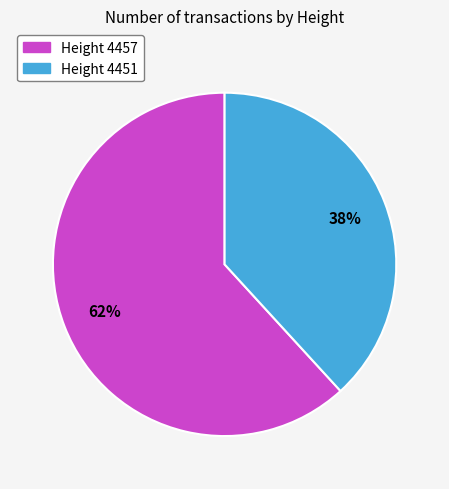

Is there any slice that represents more than half of the pie?

Yes